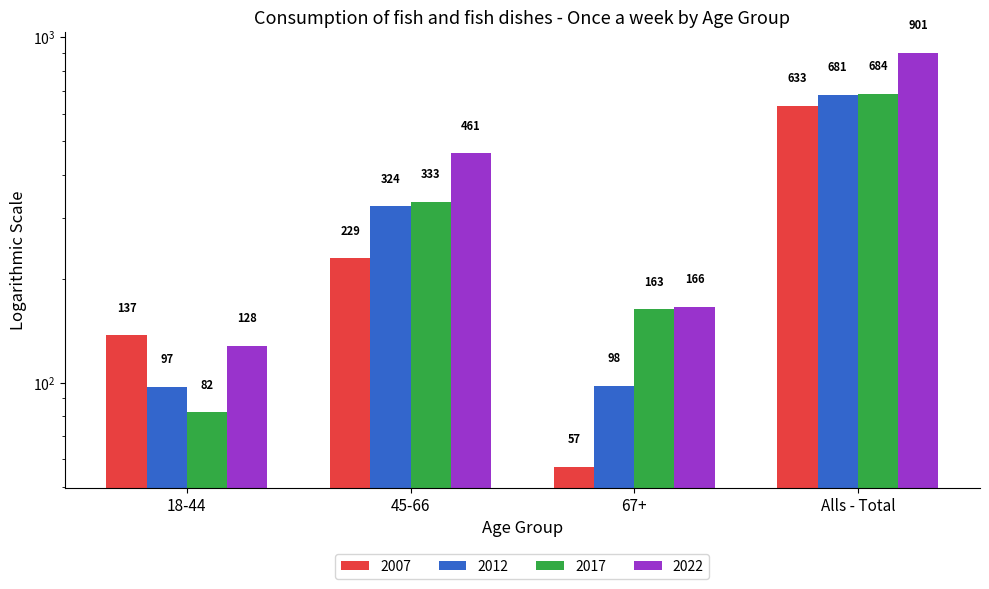

At which category does the chart reach its peak across all series?

Alls - Total